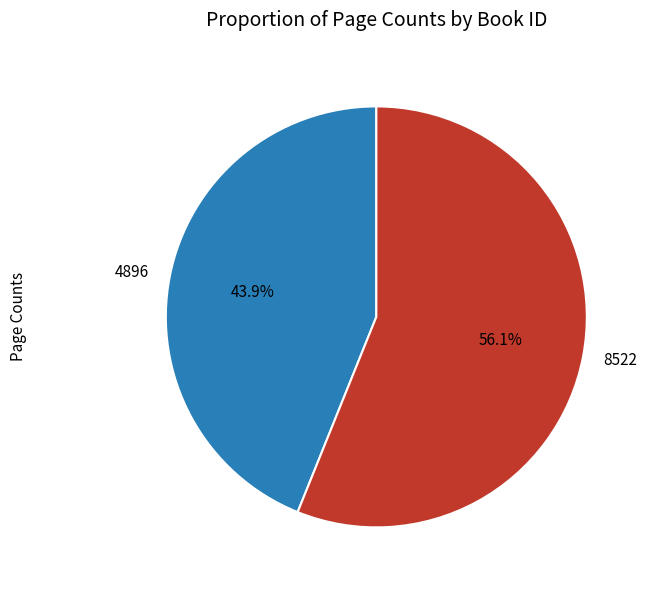

To the nearest percent, what is the difference between the largest and smallest slice percentages?

12%